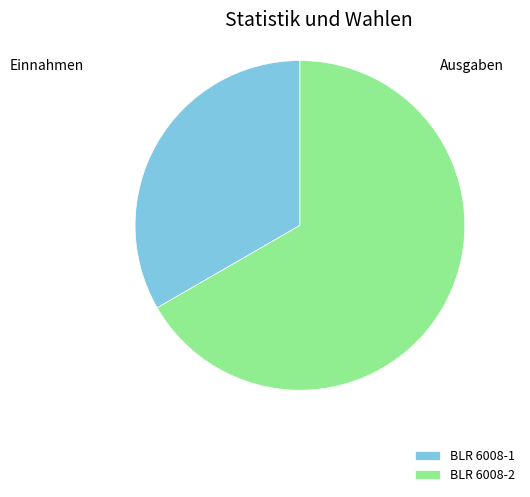

Which slice represents more than half of the pie?

BLR 6008-2